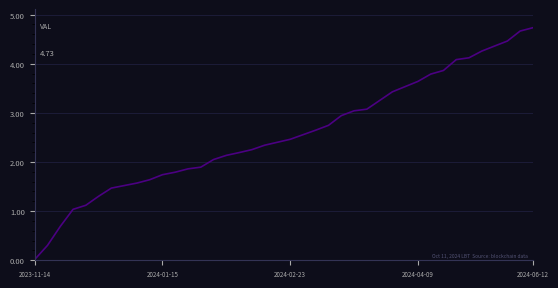

What is the difference between the maximum and minimum values?

4.7